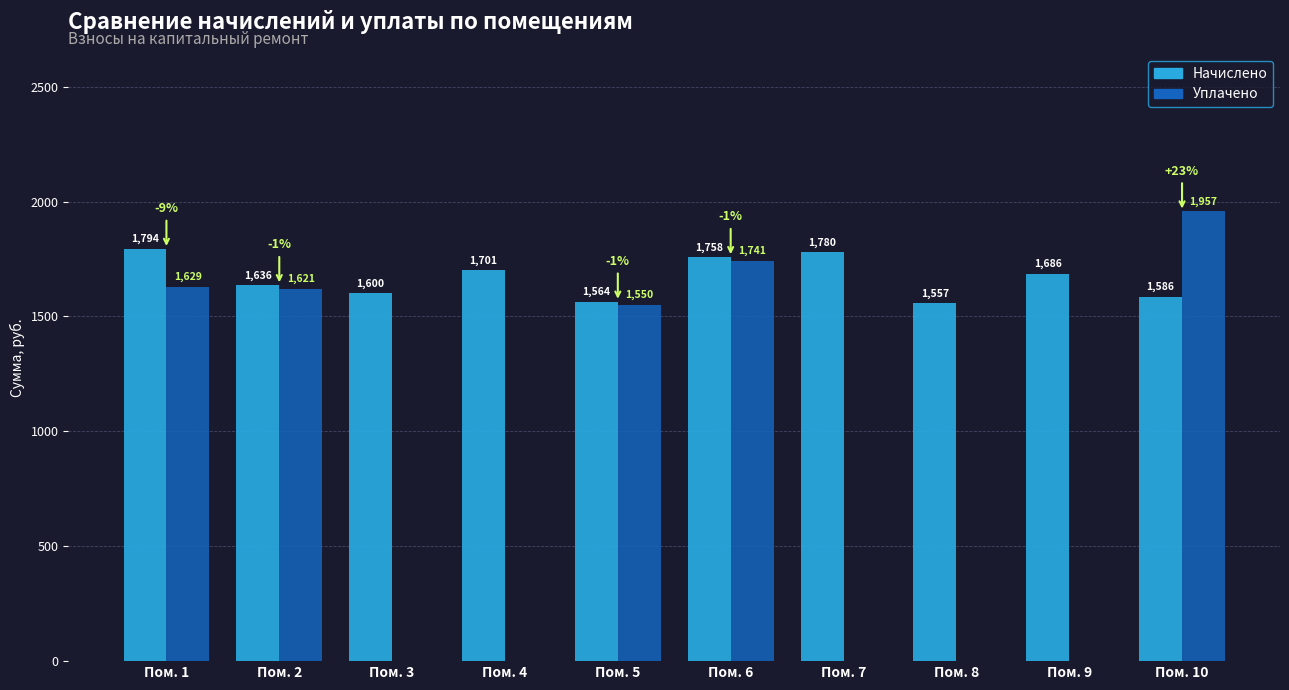

What is the maximum value shown in the chart?

1956.9